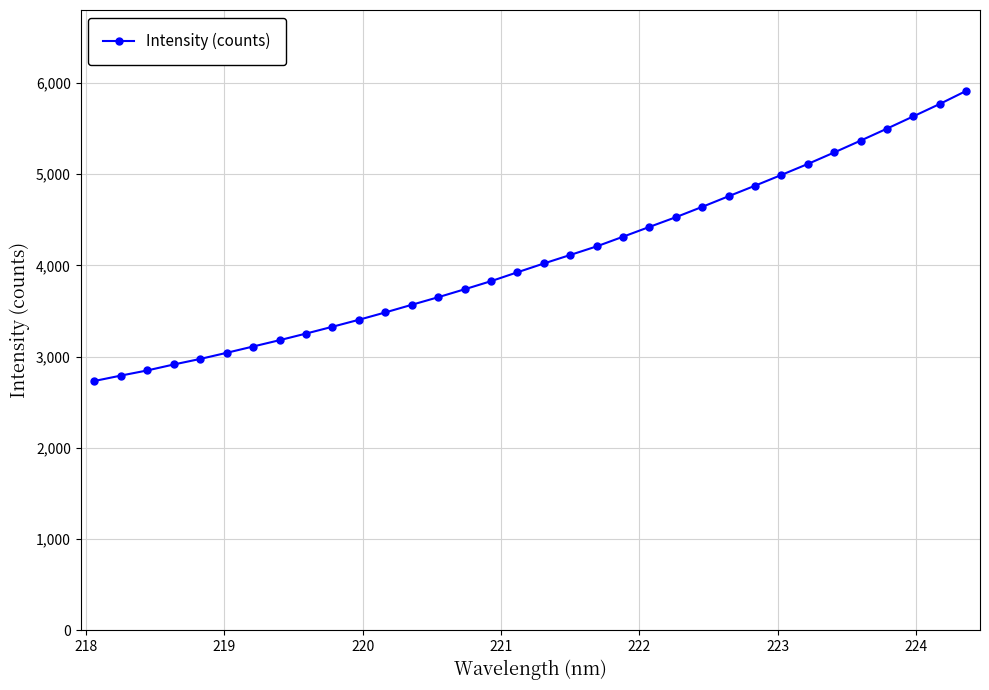

What is the sum of all values?

139150.8